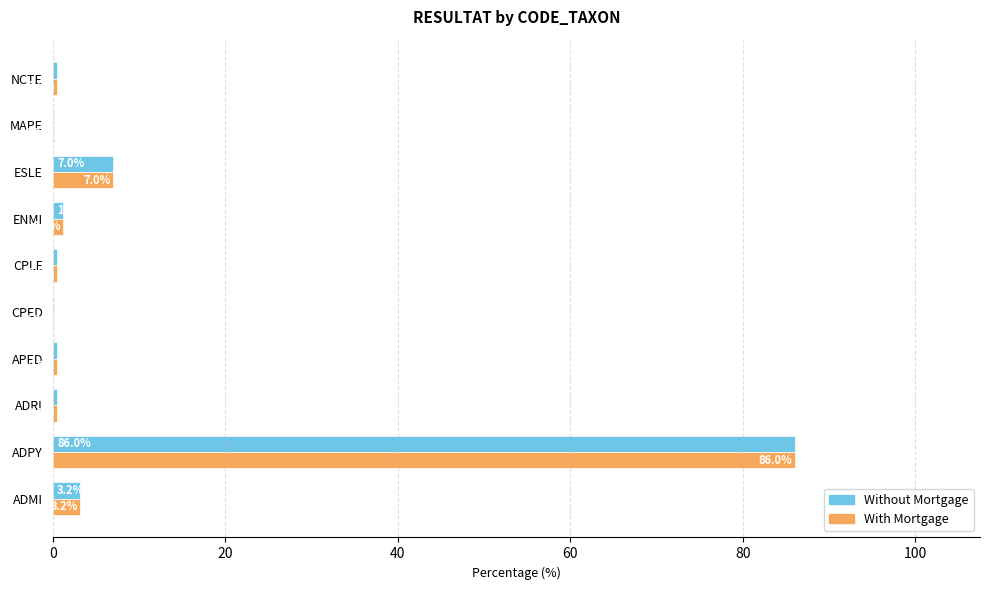

True or false: With Mortgage has a value of 1.2 at ENMI.

True